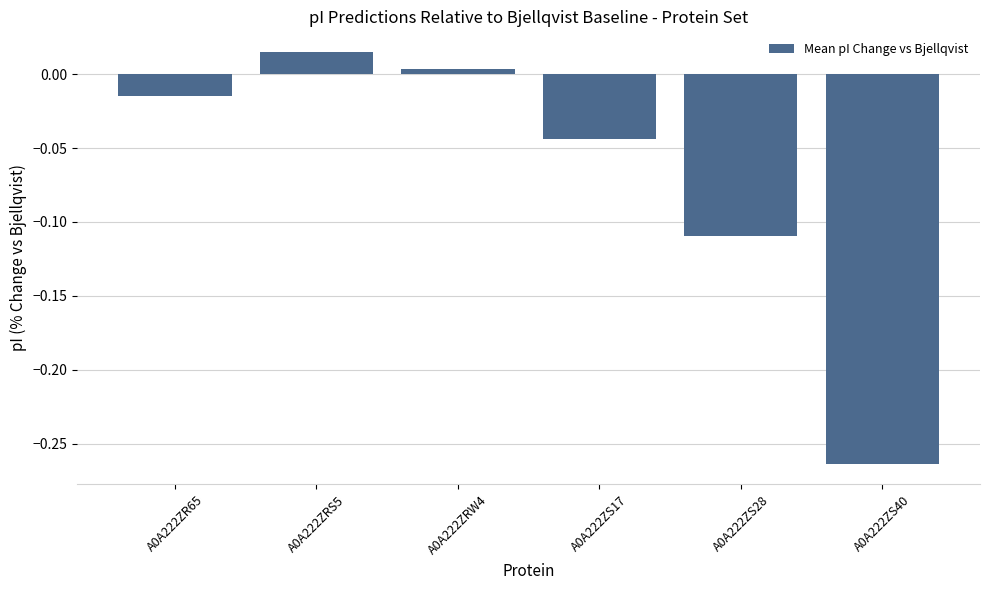

What is the difference between the second highest and minimum values?

0.3